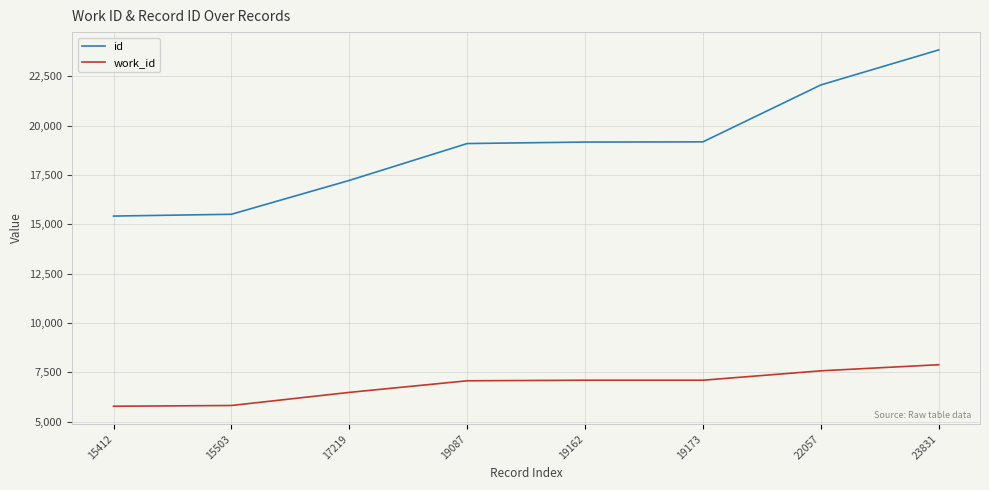

Which label corresponds to the largest value in the chart?

23831